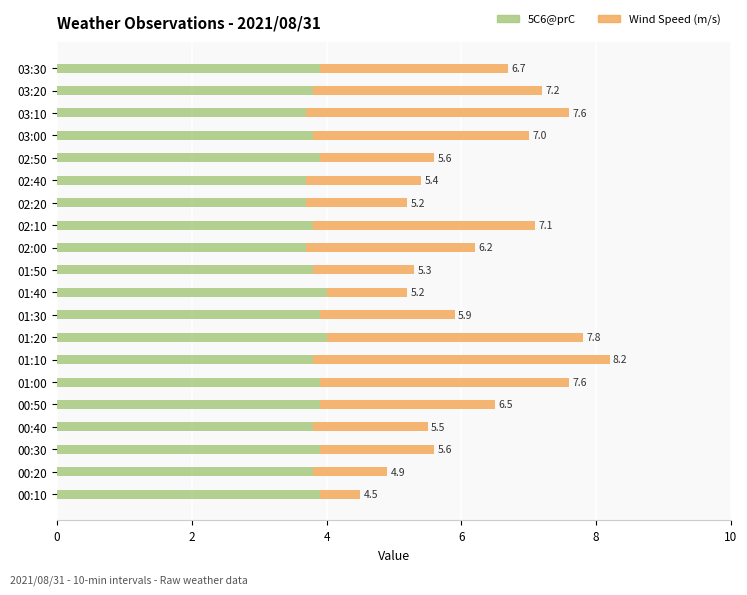

What are all the series names shown in the legend?

5C6@prC, Wind Speed (m/s)